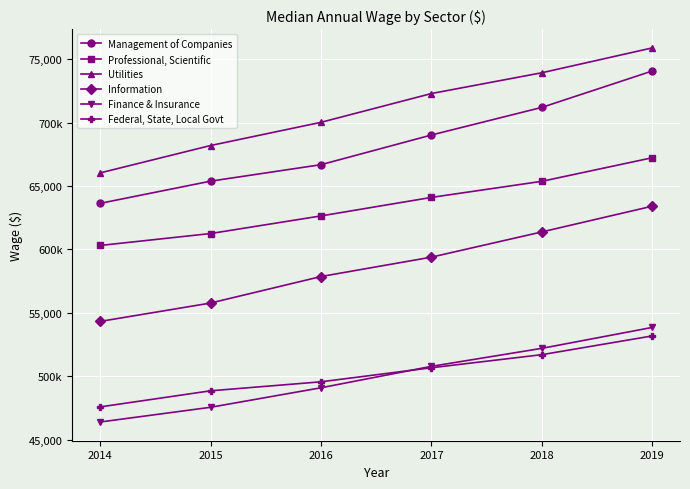

Reading left to right, transcribe all the data shown in this chart.

Management of Companies: 2014=63630	2015=65380	2016=66680	2017=69020	2018=71200	2019=74070
Professional, Scientific: 2014=60310	2015=61250	2016=62640	2017=64100	2018=65370	2019=67230
Utilities: 2014=66030	2015=68190	2016=70020	2017=72290	2018=73930	2019=75890
Information: 2014=54320	2015=55770	2016=57860	2017=59390	2018=61380	2019=63410
Finance & Insurance: 2014=46390	2015=47550	2016=49090	2017=50780	2018=52200	2019=53850
Federal, State, Local Govt: 2014=47580	2015=48850	2016=49560	2017=50670	2018=51700	2019=53180